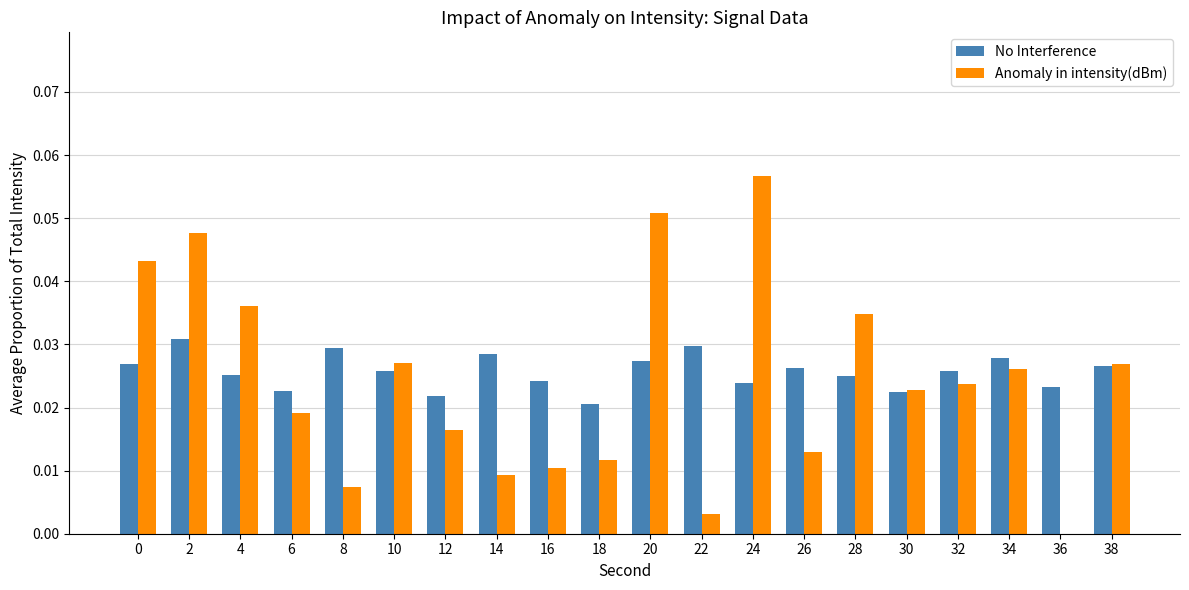

What is the sum of all No Interference values?

0.5